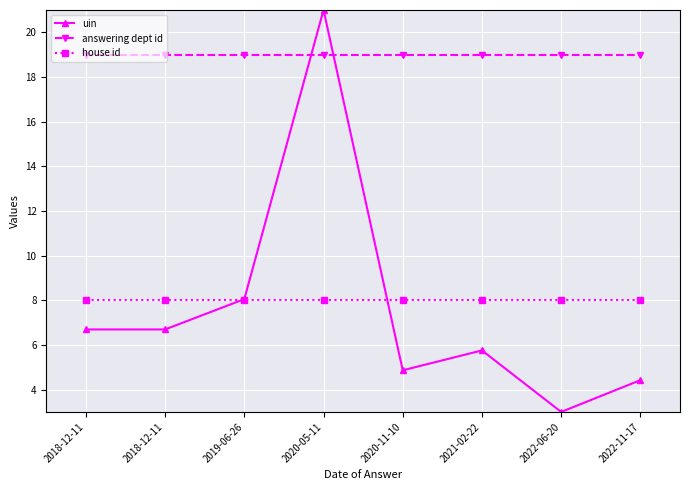

List the labels in order of answering dept id value, smallest first.

2018-12-11, 2018-12-11, 2019-06-26, 2020-05-11, 2020-11-10, 2021-02-22, 2022-06-20, 2022-11-17